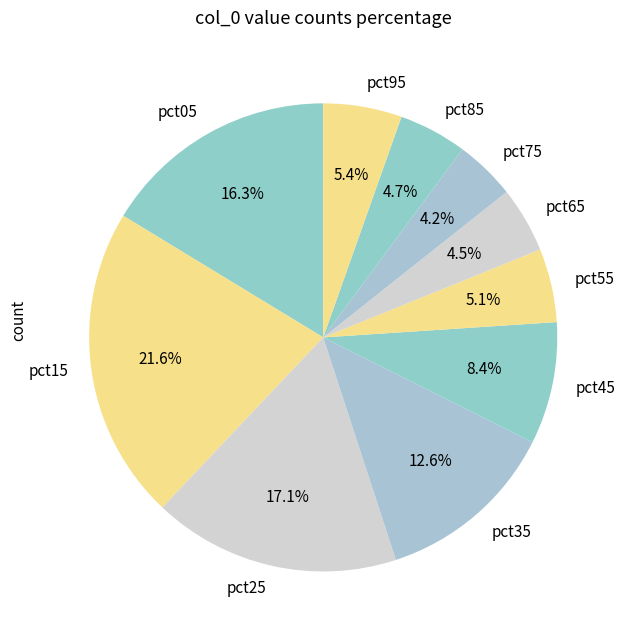

Does pct75 account for over 50% of the chart?

No